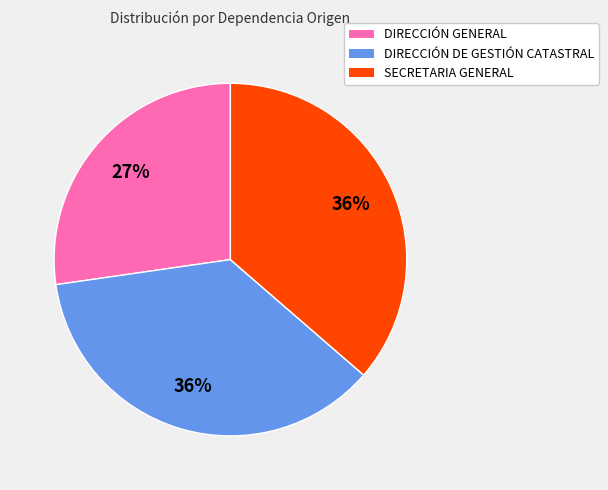

To the nearest percent, what portion does DIRECCIÓN GENERAL represent?

27%